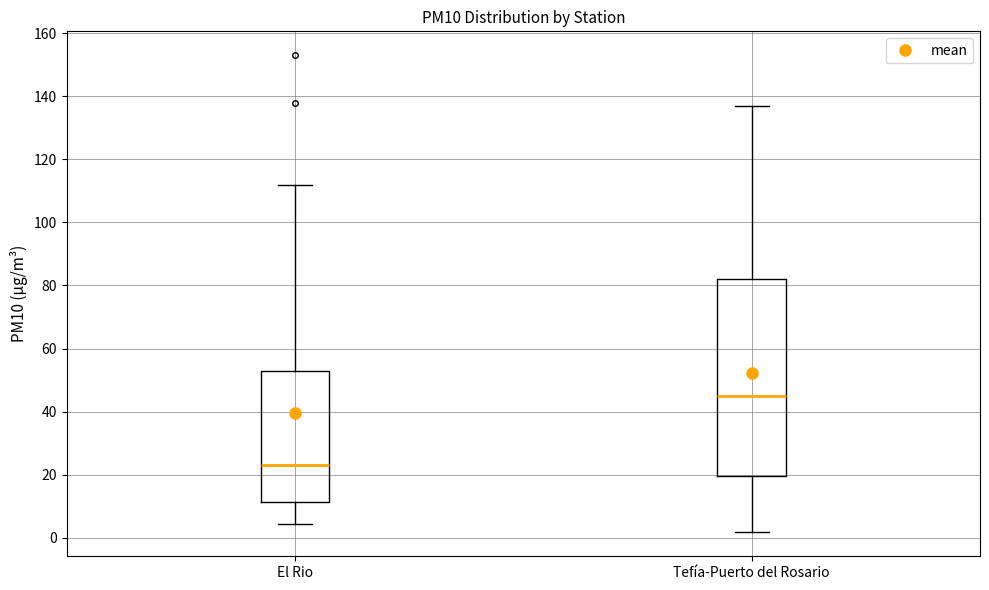

Reading left to right, read every box against the y-axis: the position of its median line, the range the box covers, and the ends of its whiskers. The values are not printed on the chart, so give them approximately, as read against the axis.

El Rio: median 24, box 12 to 54, whiskers 4 to 112
Tefía-Puerto del Rosario: median 46, box 20 to 82, whiskers 2 to 138